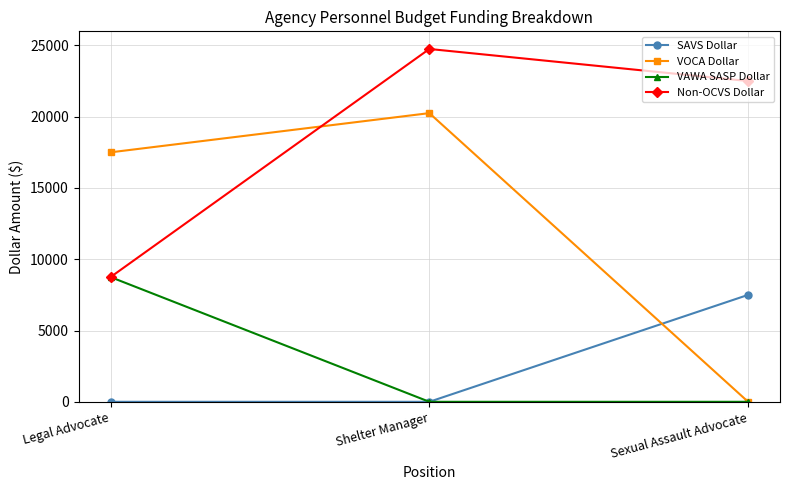

Is this an area chart (filled region under the line)?

No